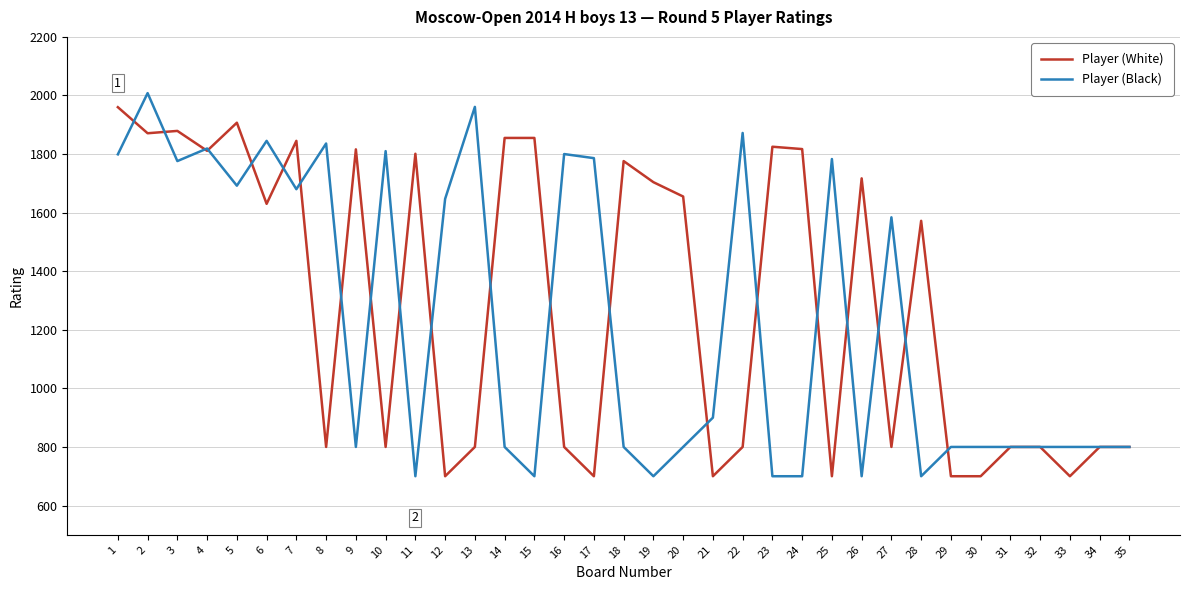

Is it true that Player (White) equals 700 at 17?

True